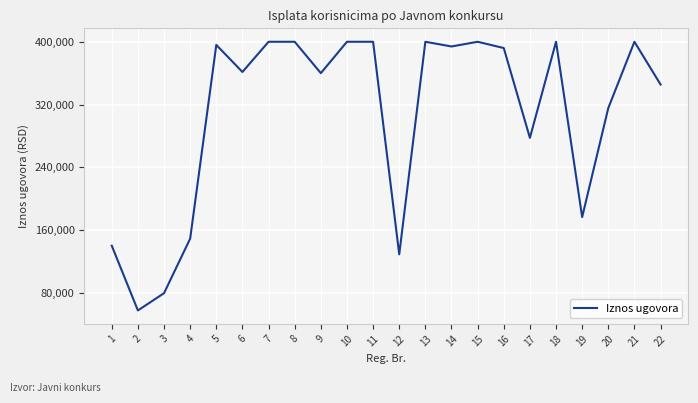

Is it true that the value at 21 is 668103?

False